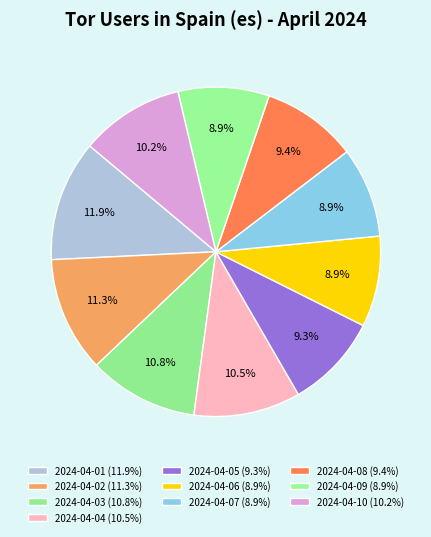

What is the largest slice in the pie chart?

2024-04-01